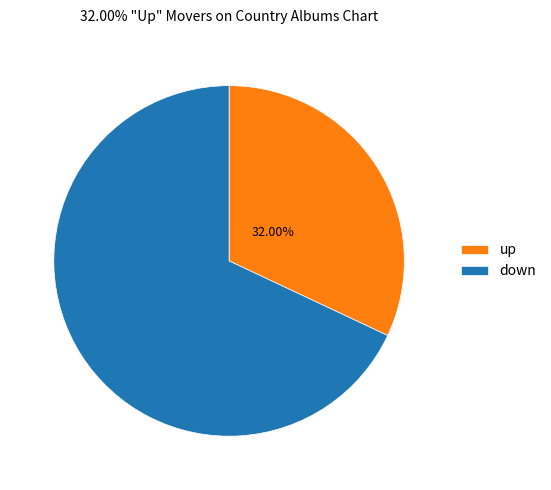

To the nearest percent, what is the difference between the up and down slice percentages?

36%